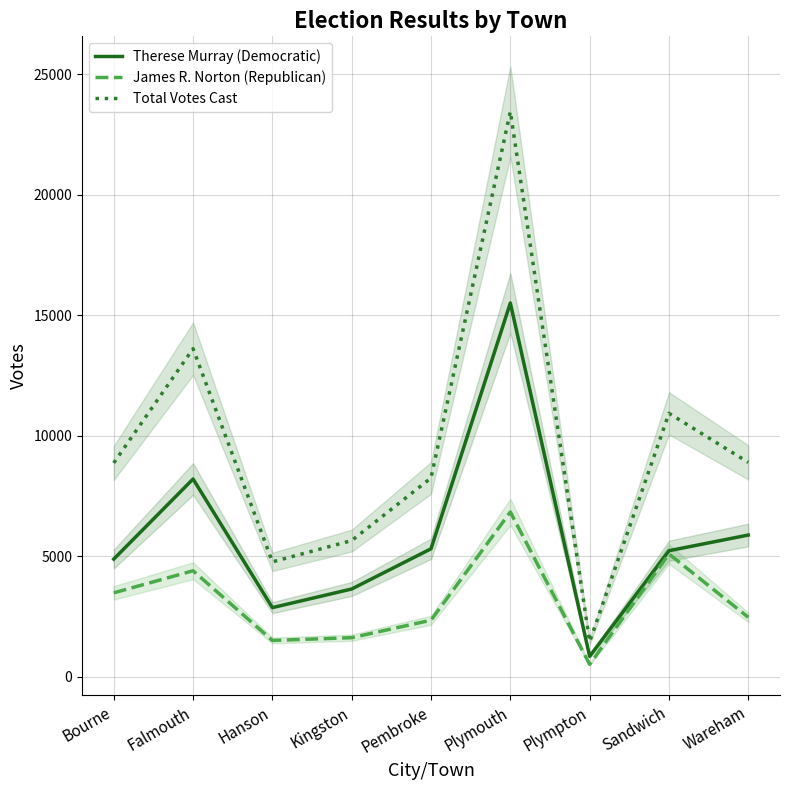

True or false: James R. Norton (Republican) and Therese Murray (Democratic) cross at least once.

False